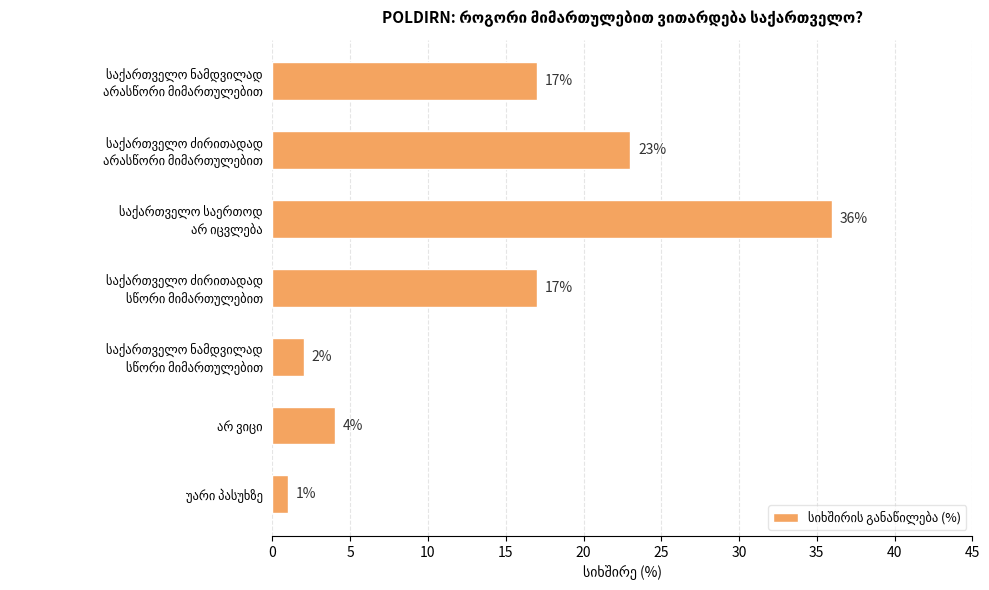

What is the greatest value displayed?

36